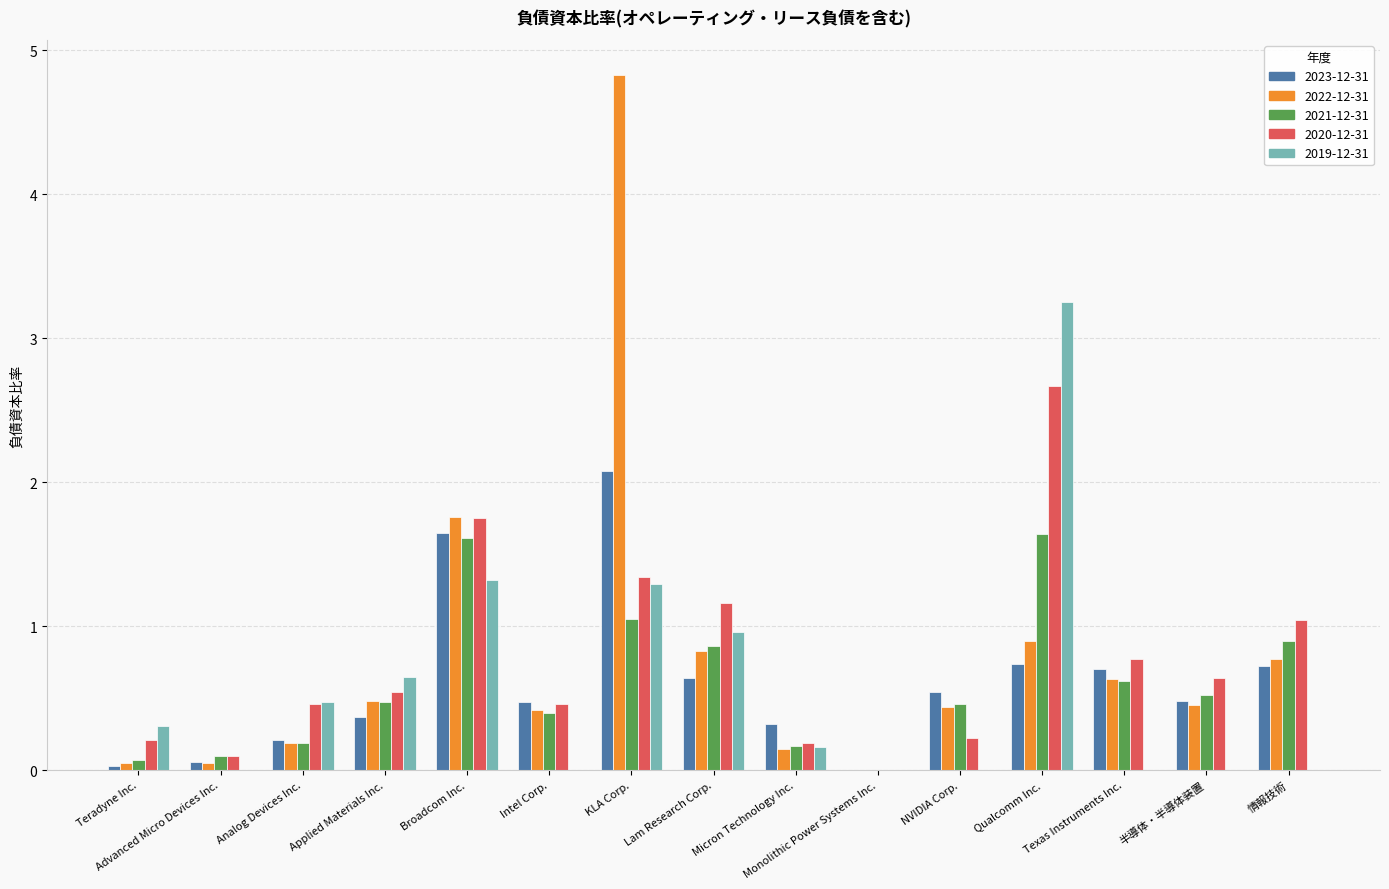

The value of 2022-12-31 at Analog Devices Inc. is 0.2. True or false?

True